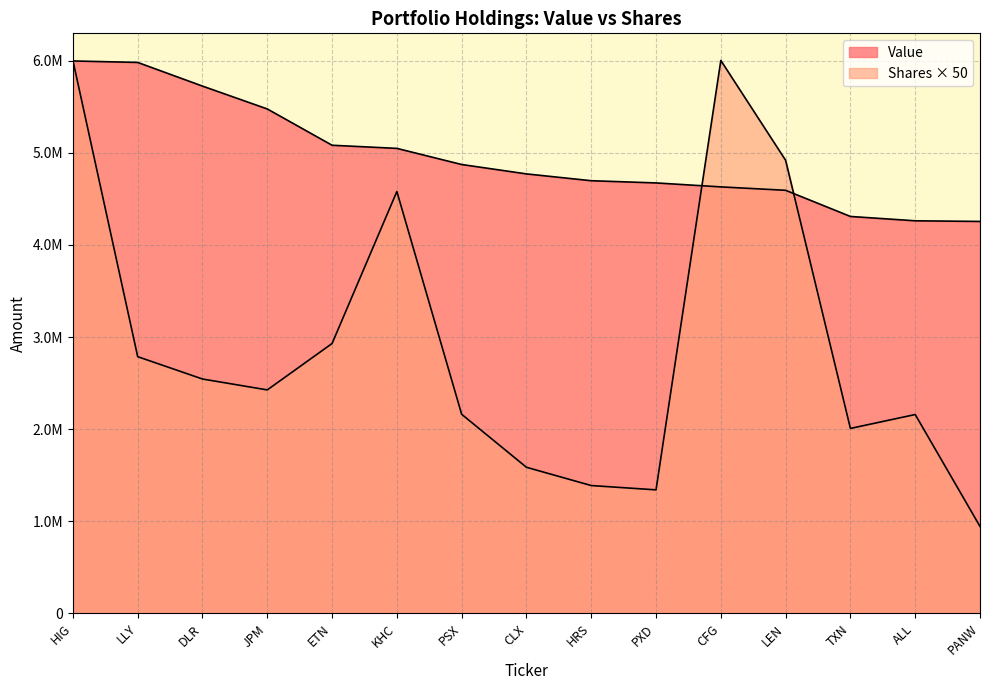

Count the number of data series in this chart.

2